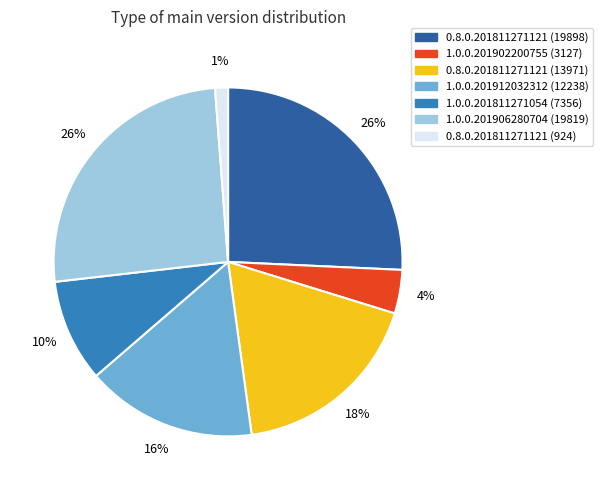

True or false: 1.0.0.201906280704 (19819) accounts for 34% of the total.

False